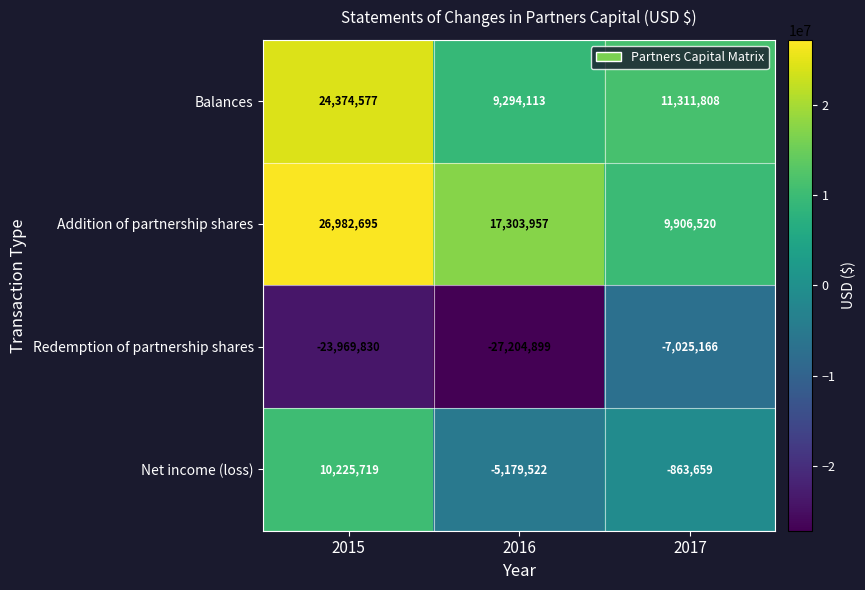

What is the difference between the second highest and minimum values in the Net income (loss) series?

4315863